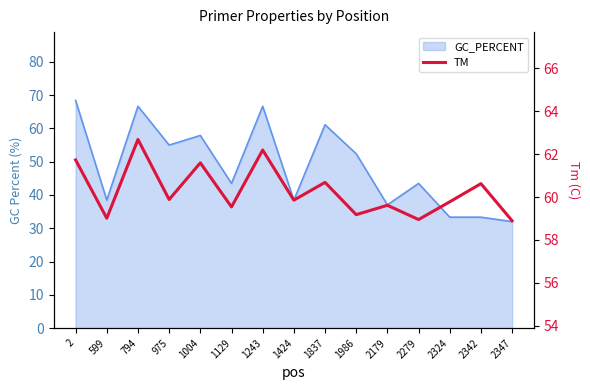

What is the change in value from 1243 to 2179?

-2.6